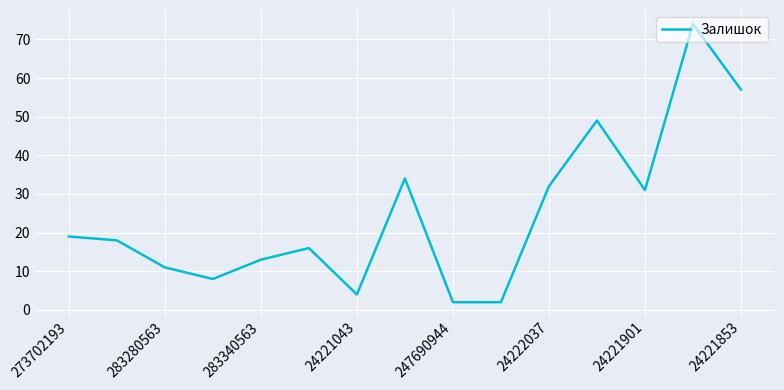

What is the difference between the maximum and minimum values?

72